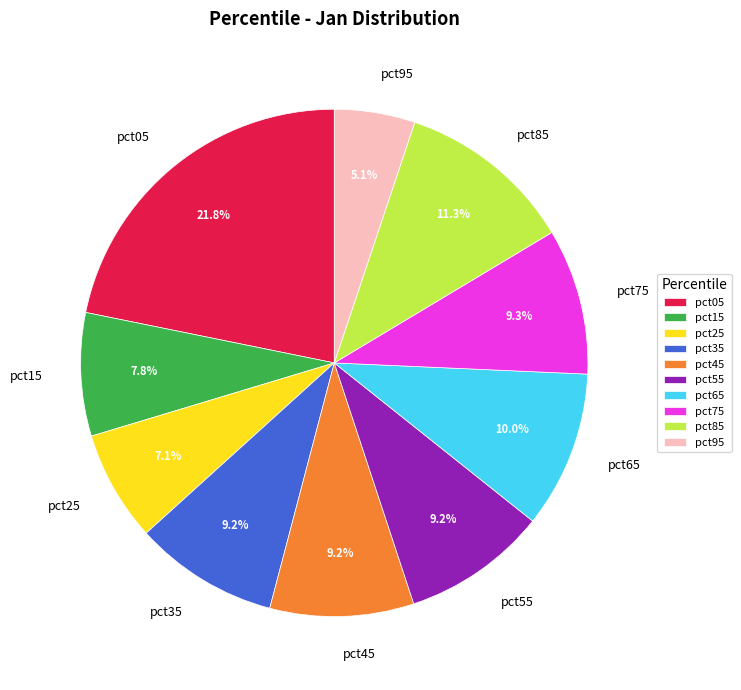

To the nearest percent, what portion does pct85 represent?

11%